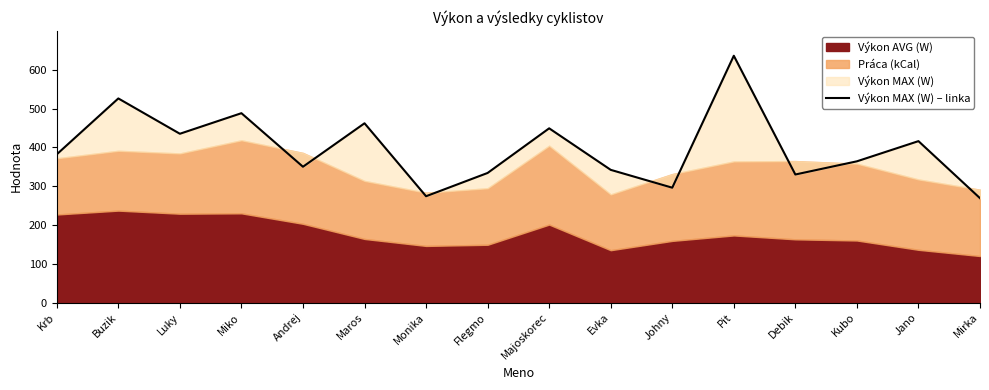

What is the label of the 13th point from the left?

Debik